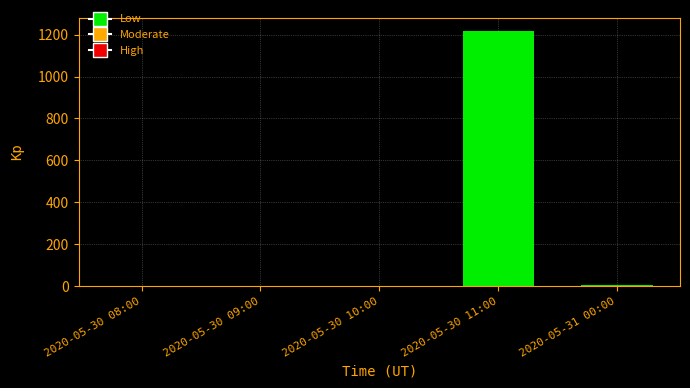

Does the chart contain stacked bars?

No